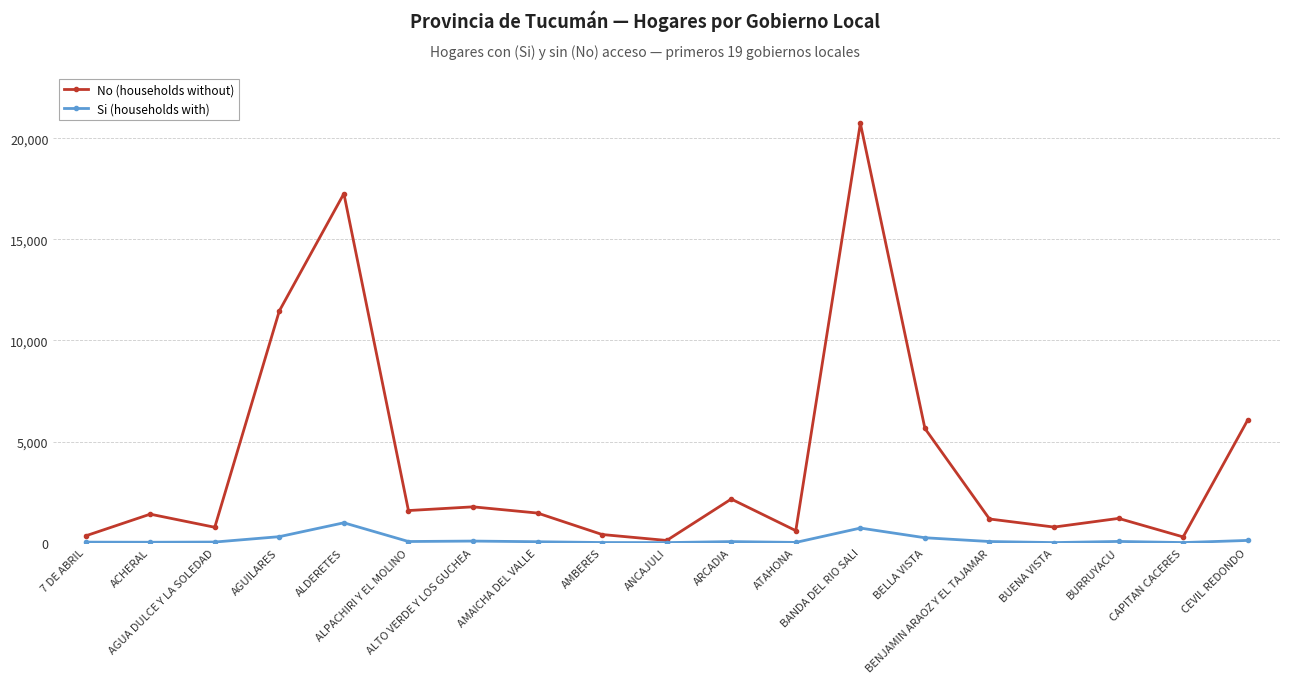

True or false: Si (households with) has more than 1 interior local peaks.

True